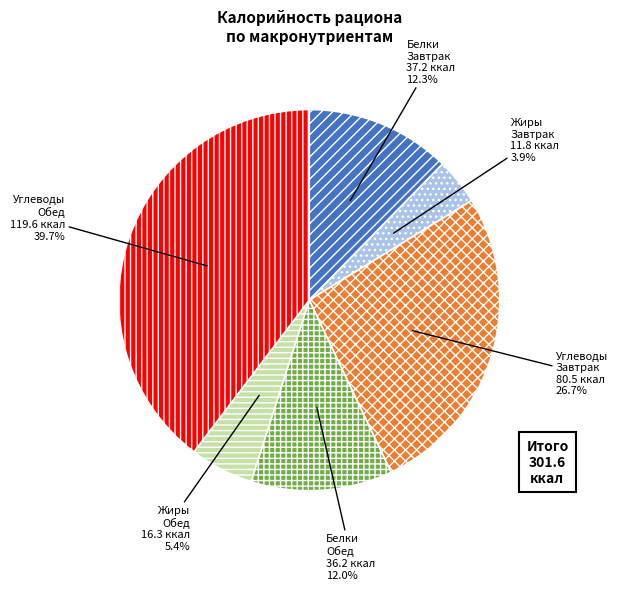

How many segments does this pie chart have?

6